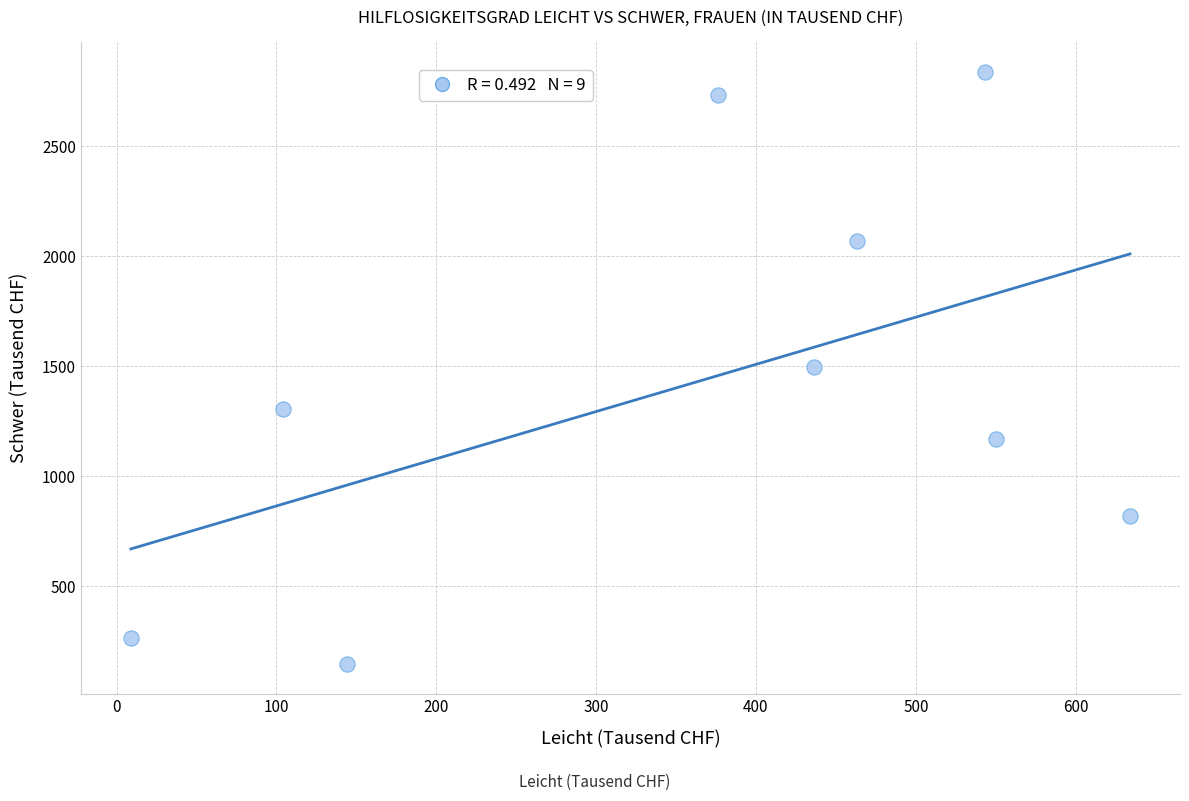

What is the average Y value?

1427